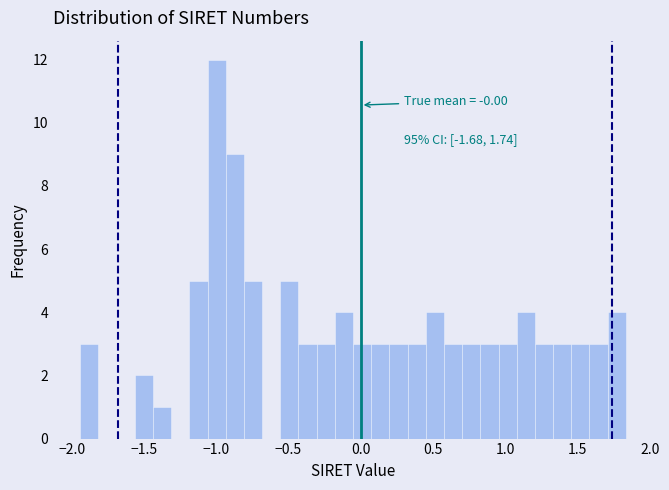

Read against the x-axis, roughly where is the centre of the tallest bar?

-1.00